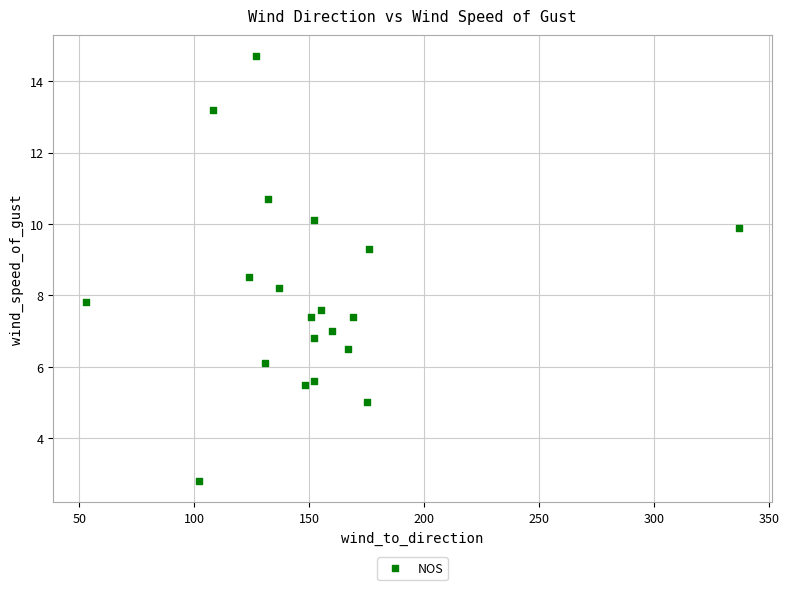

What is the range of X values (max minus min)?

284.0